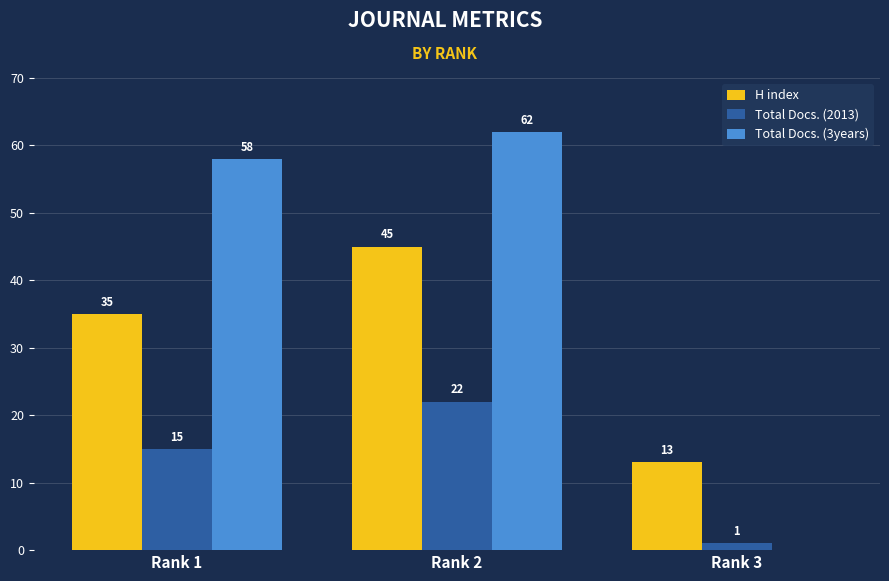

What is the maximum value for Total Docs. (3years)?

62